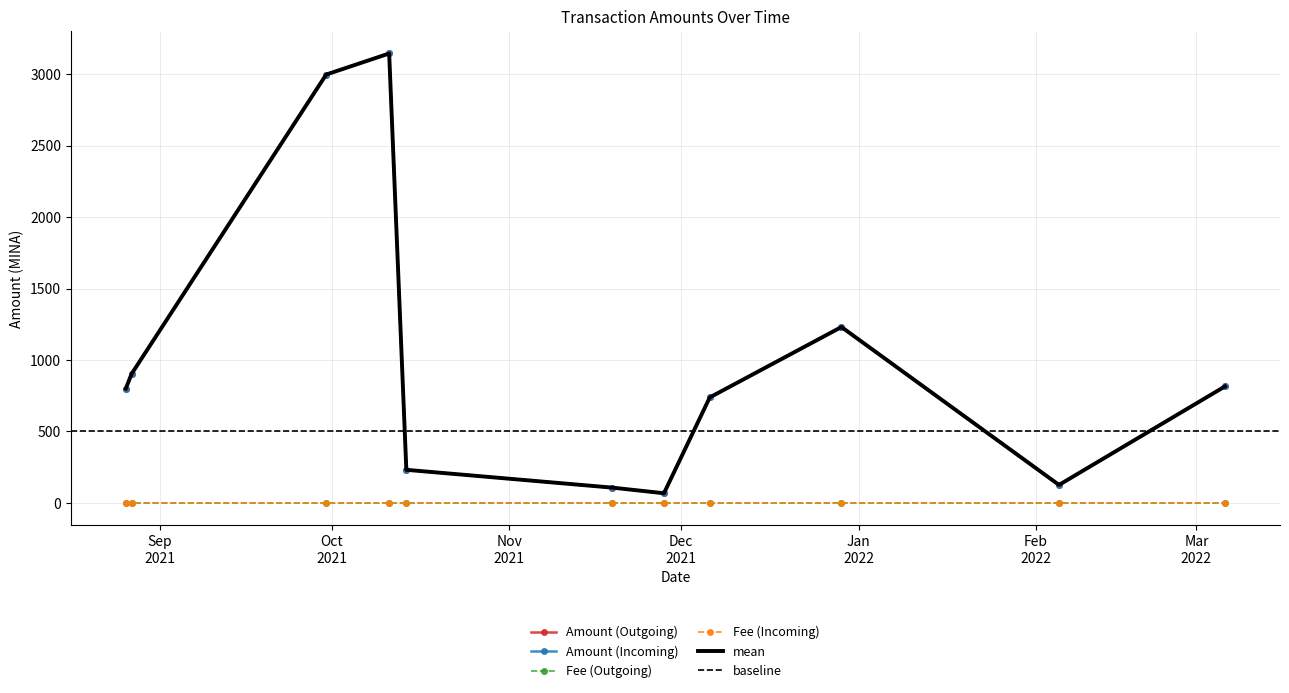

How many interior local peaks does the Amount (Outgoing) series have?

2